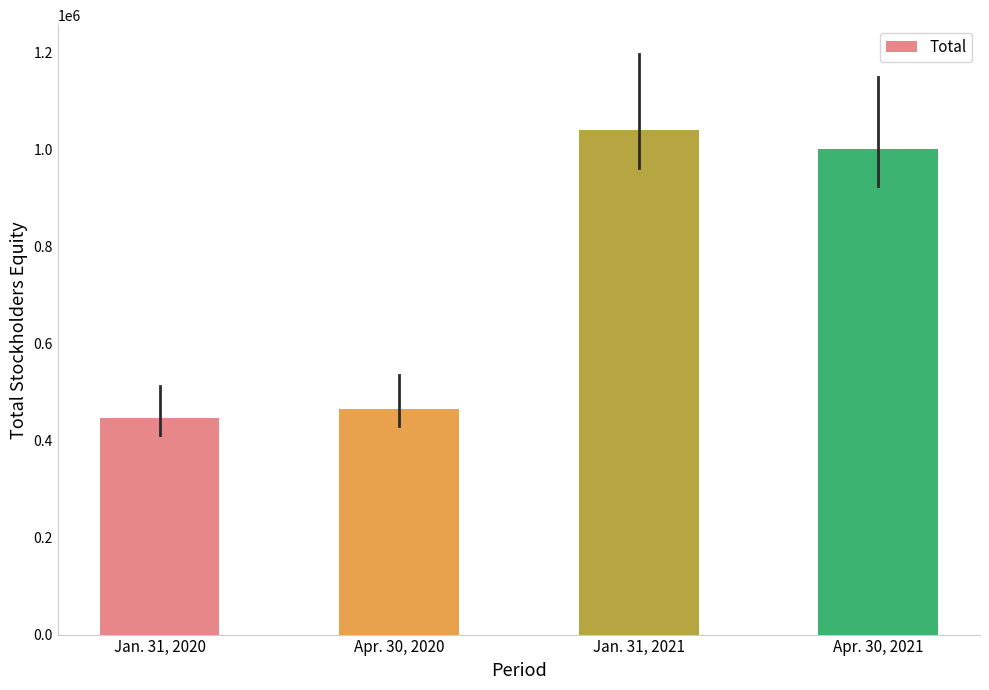

What is the difference between the maximum and minimum values?

594574